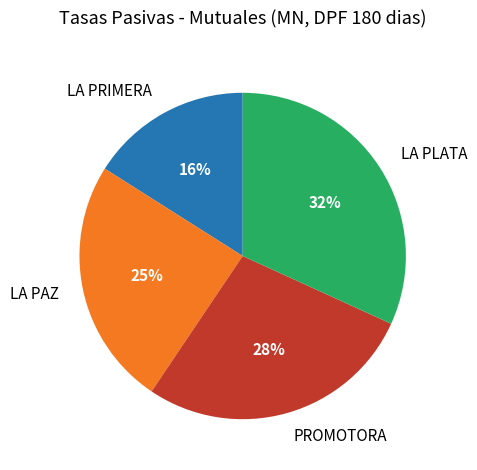

To the nearest percent, what is the difference between the largest and smallest slice percentages?

16%